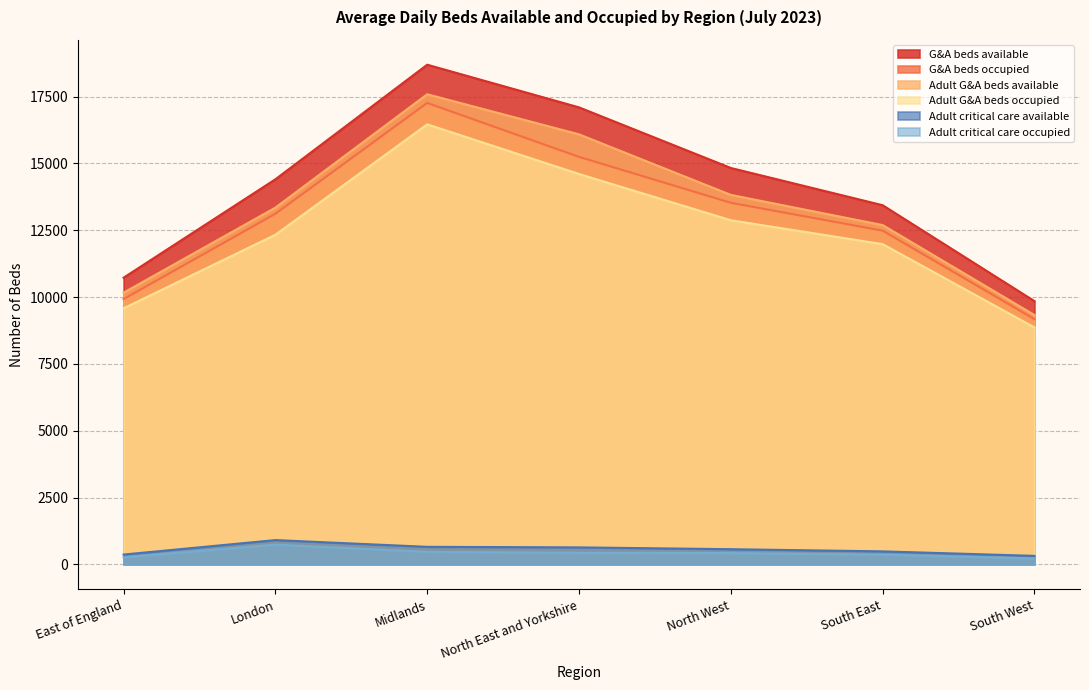

At which label does Adult critical care occupied first exceed 422?

London